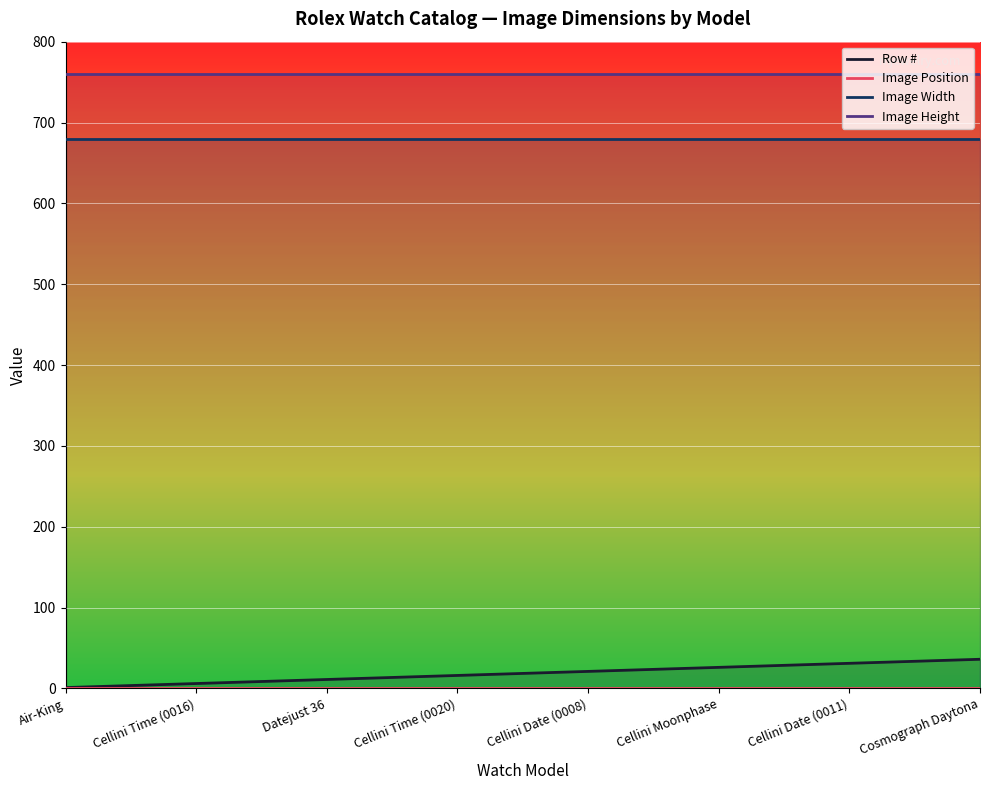

What is the difference between the highest and lowest values at Cellini Time (0020)?

759